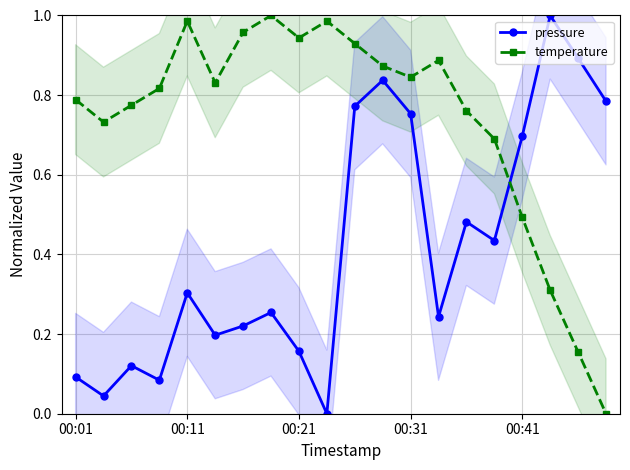

Is this an area chart (filled region under the line)?

No